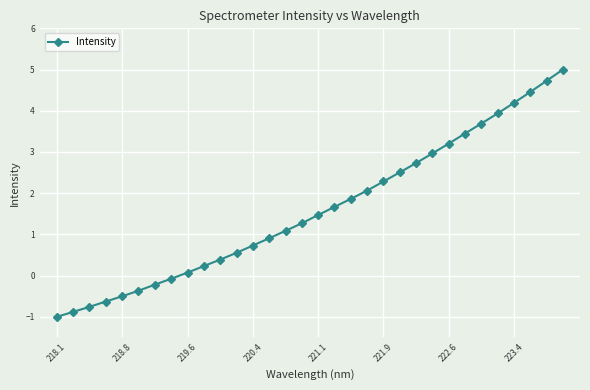

What is the value of the 20th point from the left?

2.1